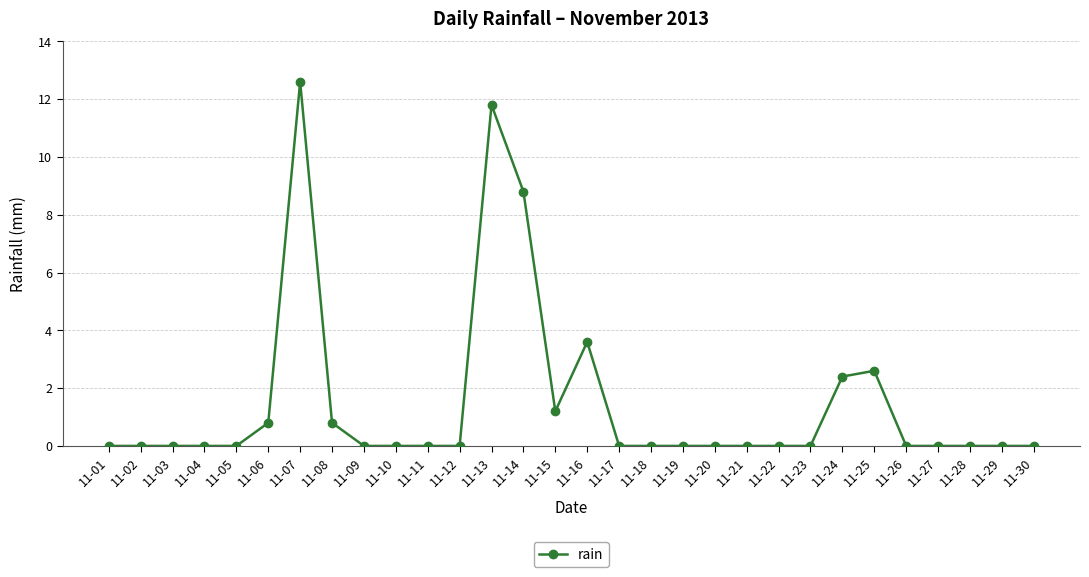

What is the value of the 15th point from the left?

1.2